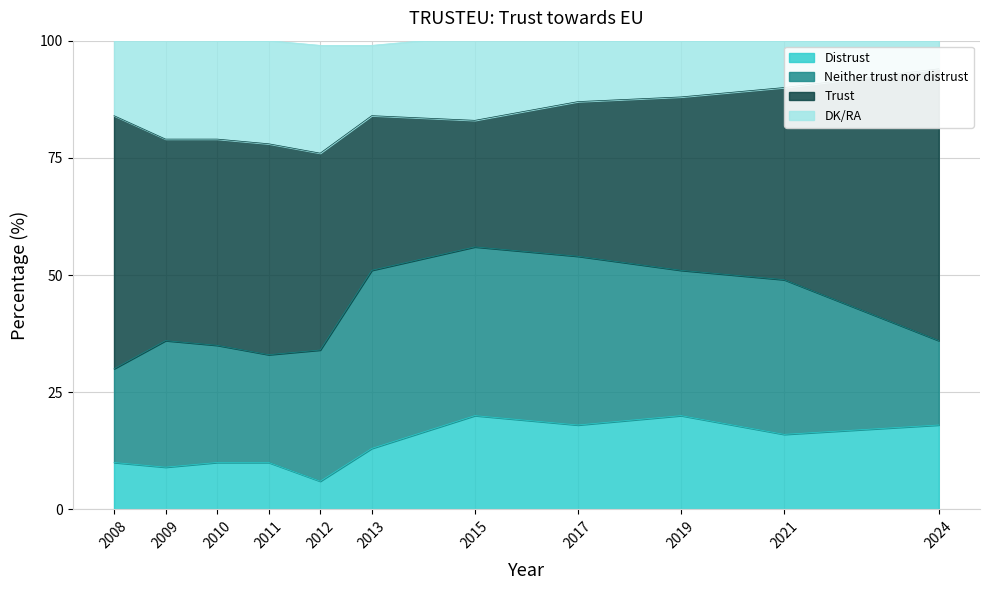

What is the highest value of the Distrust series?

20